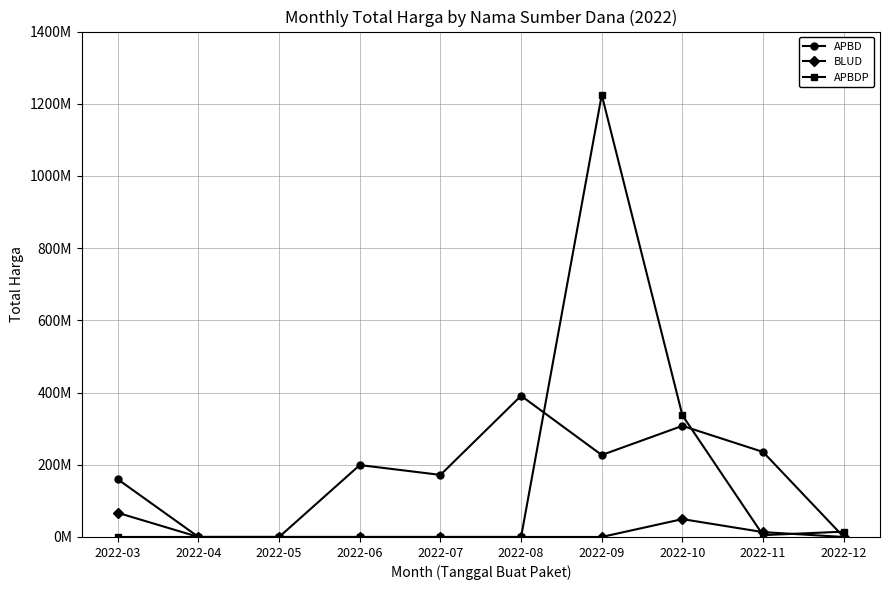

What are all the series names shown in the legend?

APBD, BLUD, APBDP